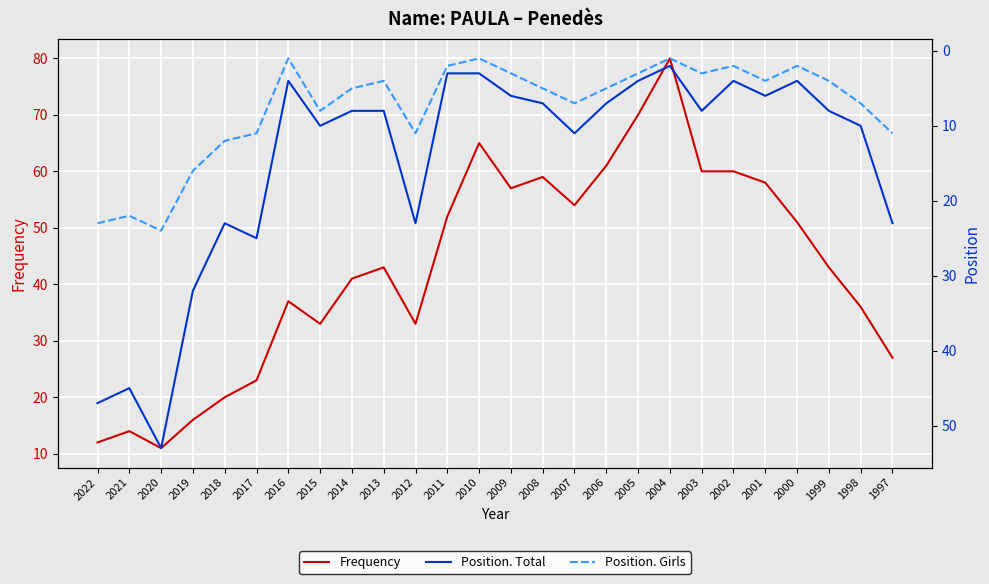

True or false: Position. Total has a value of 4 at 2005.

True